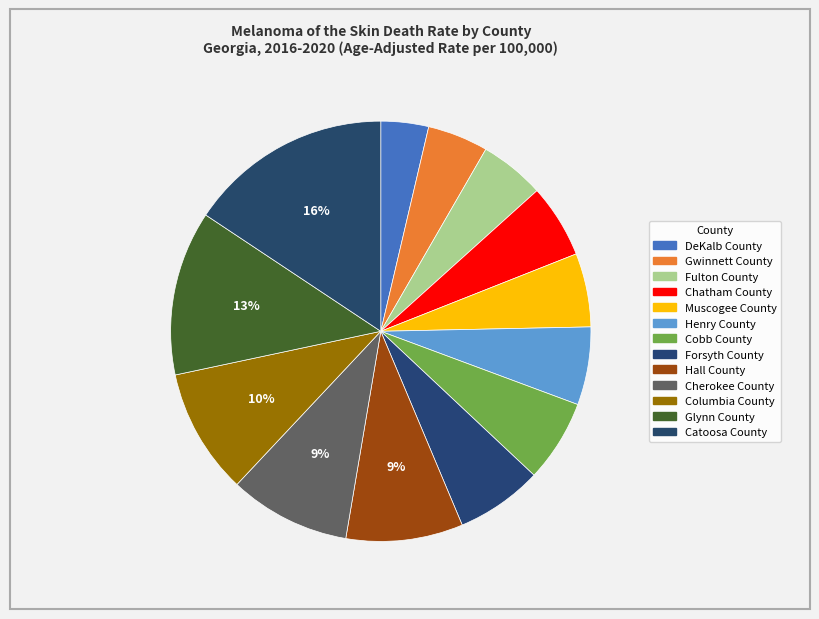

Does any single category account for the majority?

No